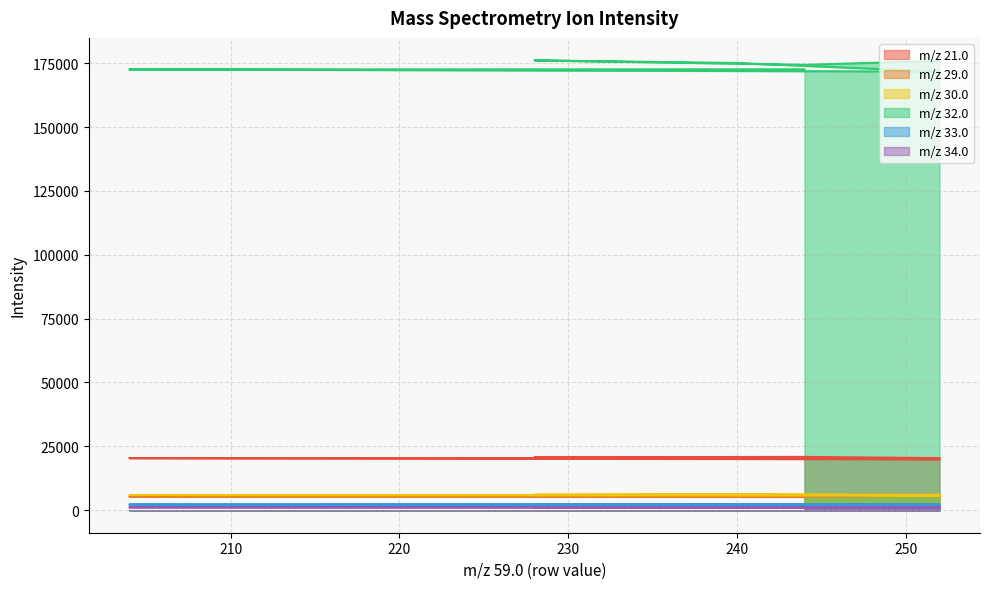

What are all the series names shown in the legend?

m/z 21.0, m/z 29.0, m/z 30.0, m/z 32.0, m/z 33.0, m/z 34.0